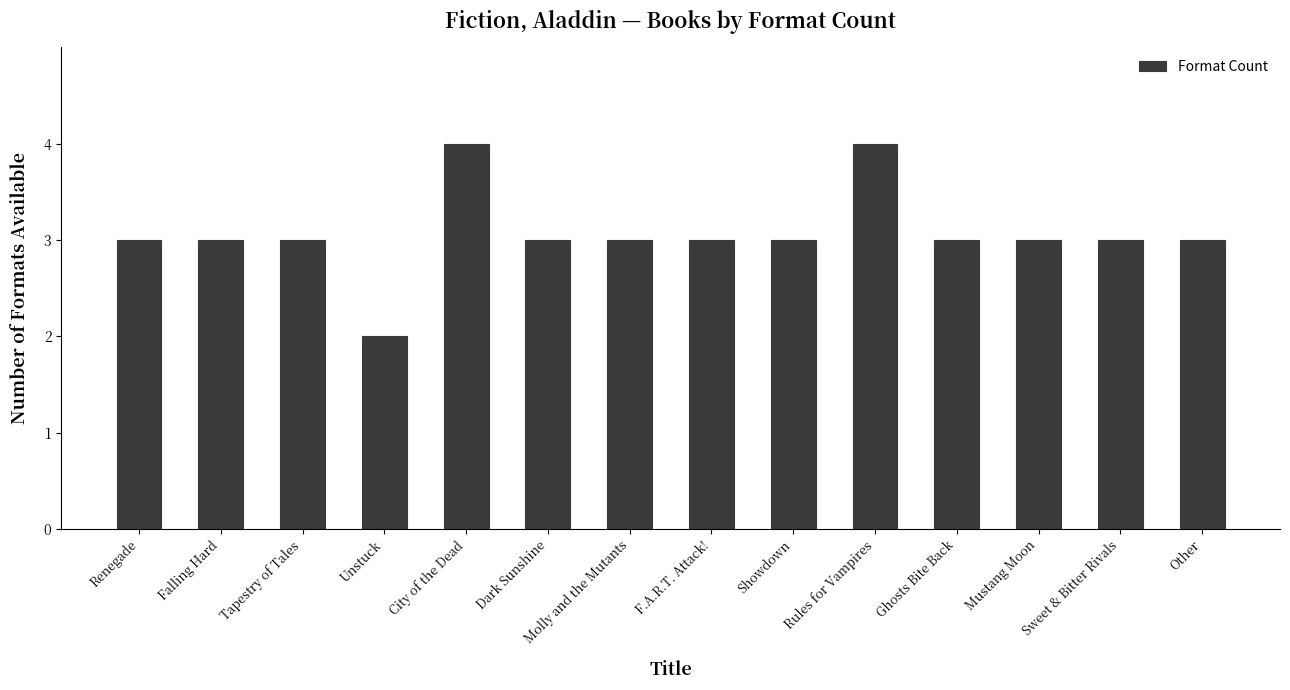

What is the difference between the values at Unstuck and Ghosts Bite Back?

1